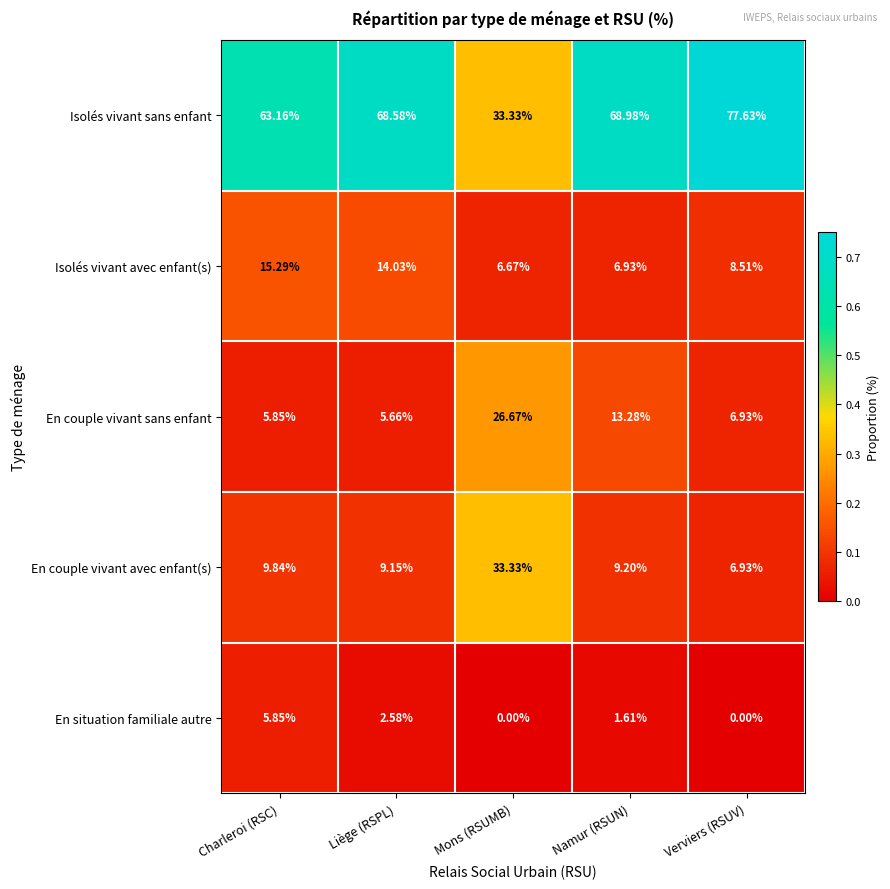

Which series changed the most between Charleroi (RSC) and Liège (RSPL)?

Isolés vivant sans enfant